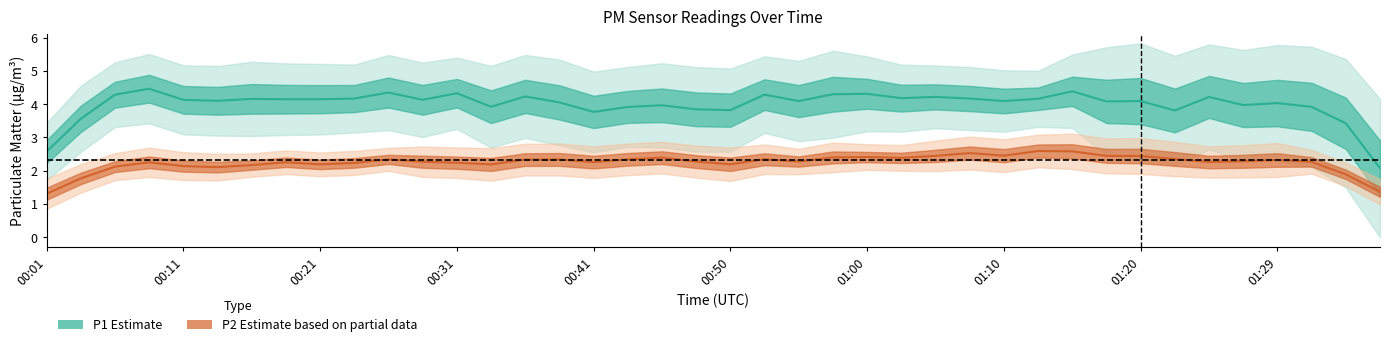

Does the chart display data point markers on the line(s)?

No